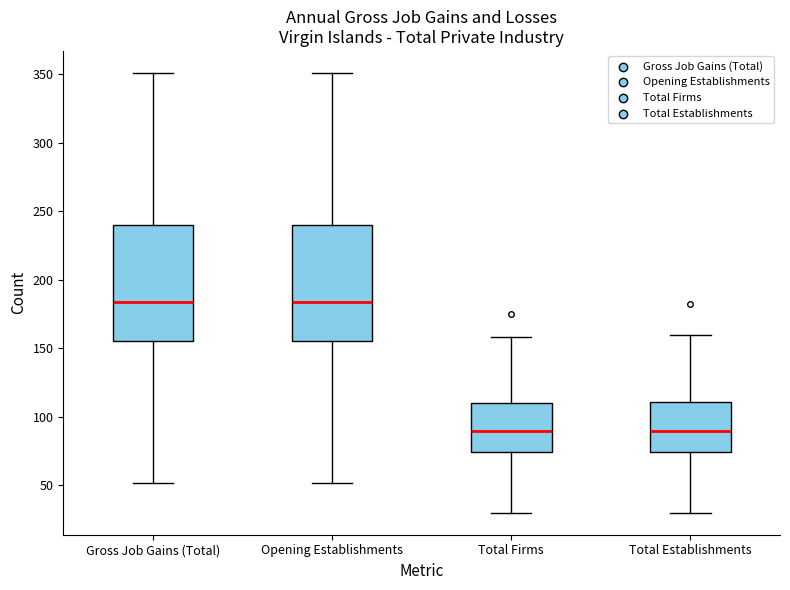

Reading left to right, read every box against the y-axis: the position of its median line, the range the box covers, and the ends of its whiskers. The values are not printed on the chart, so give them approximately, as read against the axis.

Gross Job Gains (Total): median 185, box 155 to 240, whiskers 50 to 350
Opening Establishments: median 185, box 155 to 240, whiskers 50 to 350
Total Firms: median 90, box 75 to 110, whiskers 30 to 160
Total Establishments: median 90, box 75 to 110, whiskers 30 to 160